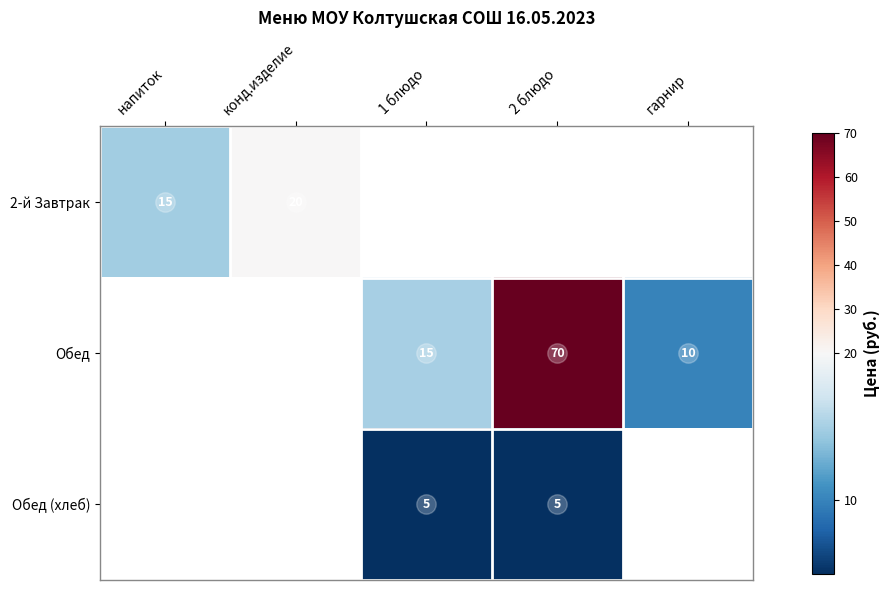

The Обед (хлеб) series shows 2.9 at 1 блюдо. True or false?

False